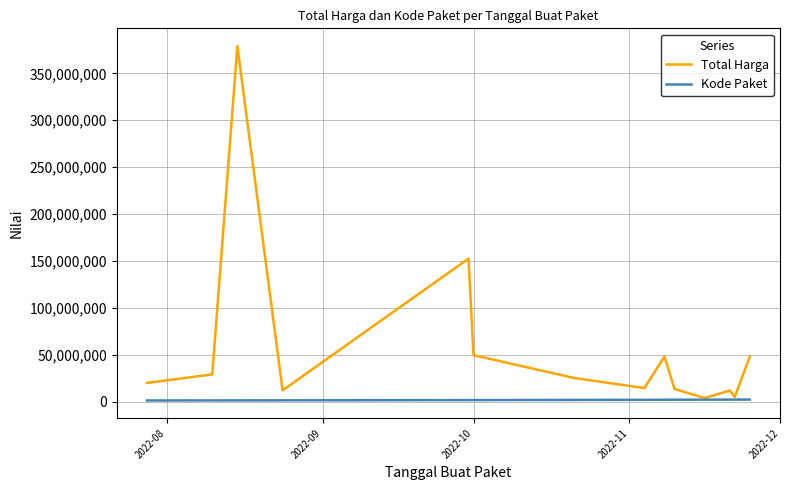

Which series has the largest range (max minus min)?

Total Harga